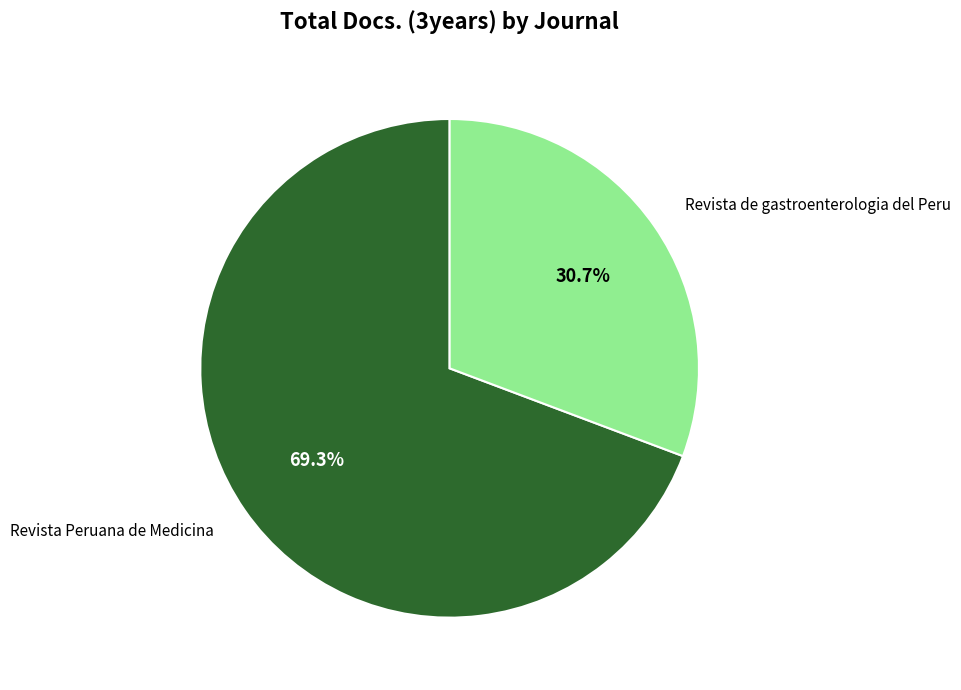

How many segments does this pie chart have?

2